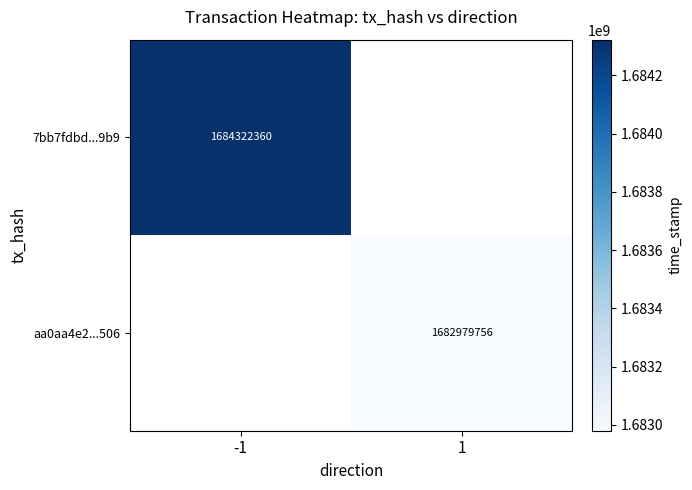

Is it true that aa0aa4e2...506 equals 1682979756 at 1?

True